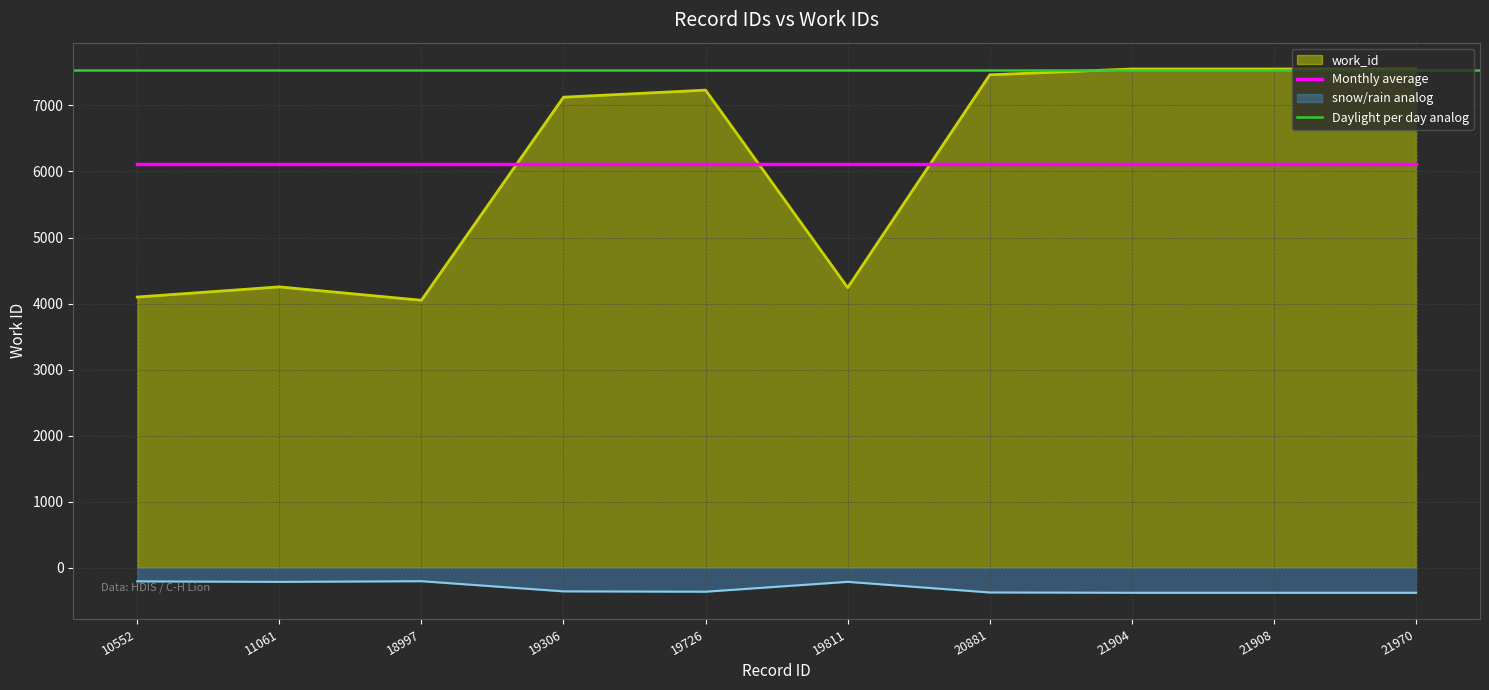

What is the change in value from 10552 to 20881?

+3364